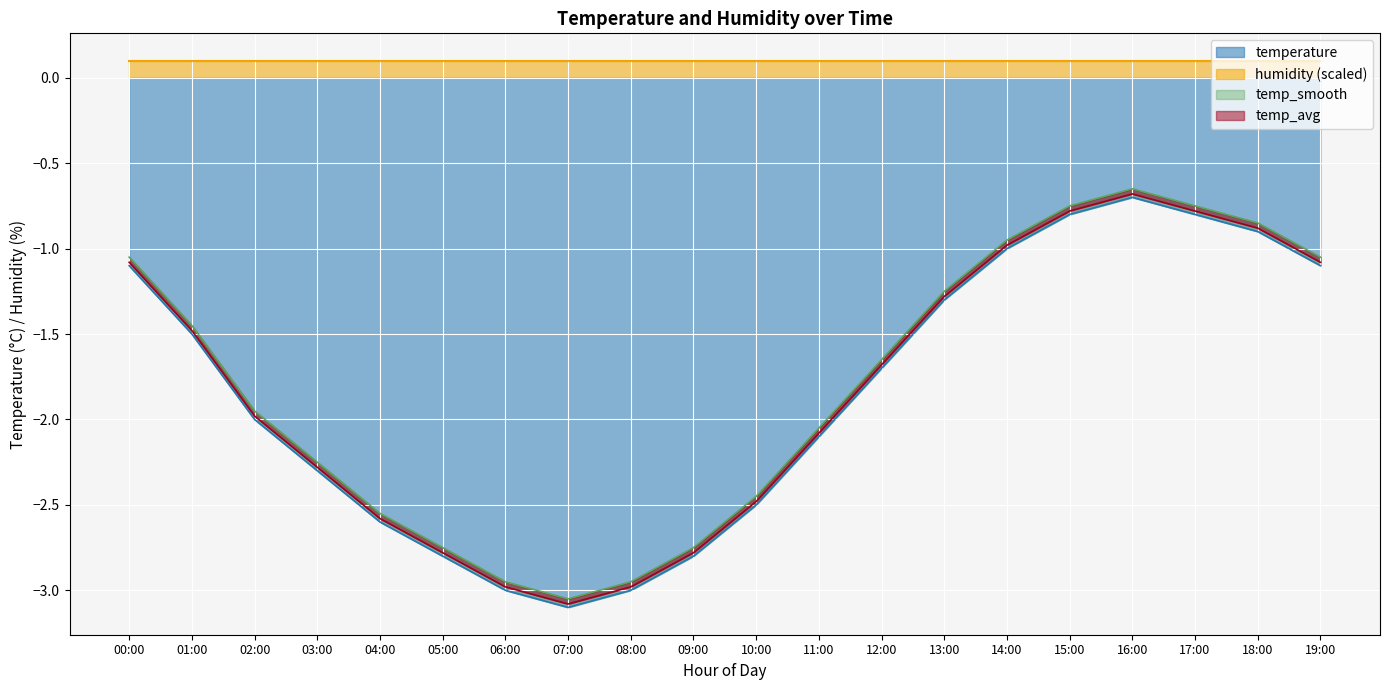

The value of temperature at 18:00 is -1.2. True or false?

False